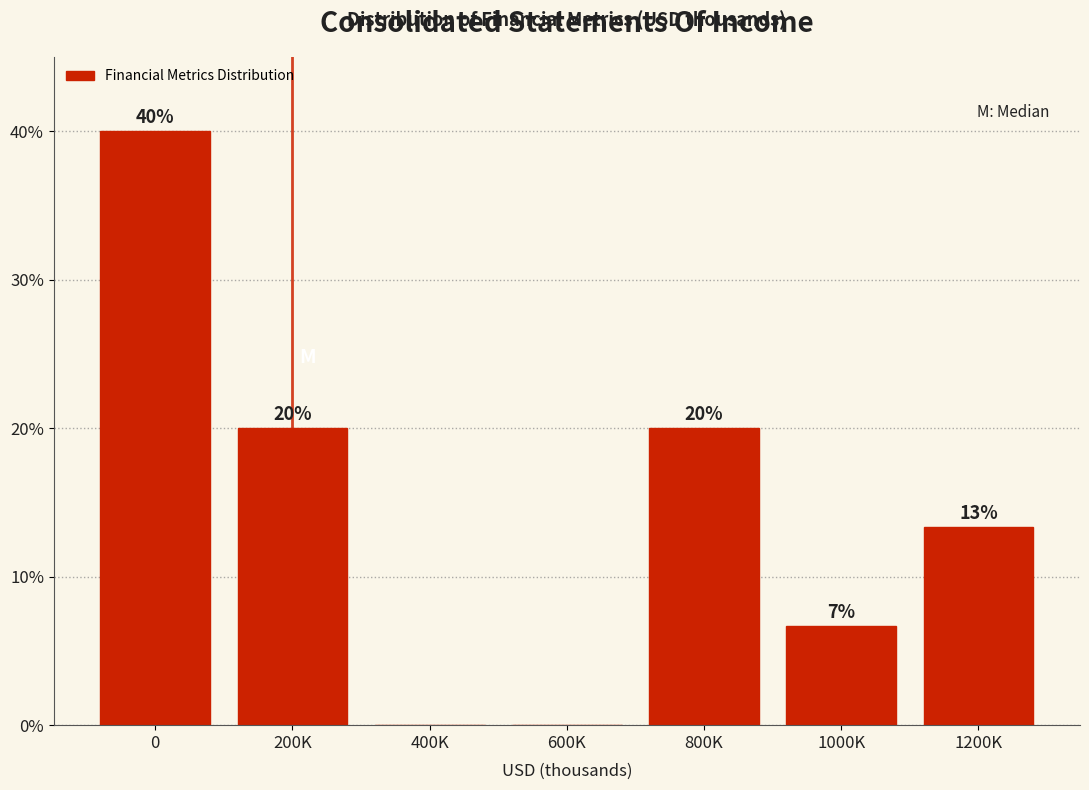

What is the change in value from 0 to 800K?

-20.0